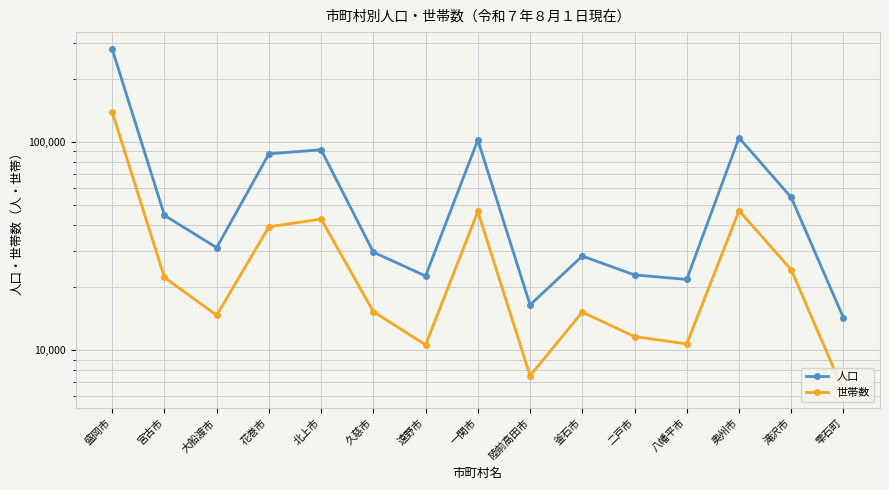

Is the value of 人口 at 陸前高田市 greater than the value of 世帯数 at 陸前高田市?

Yes